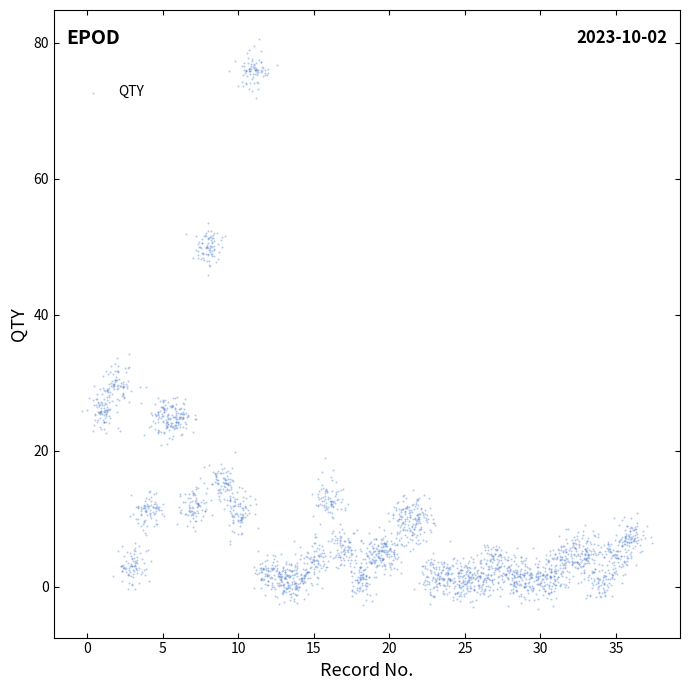

What is the range of X values (max minus min)?

37.7